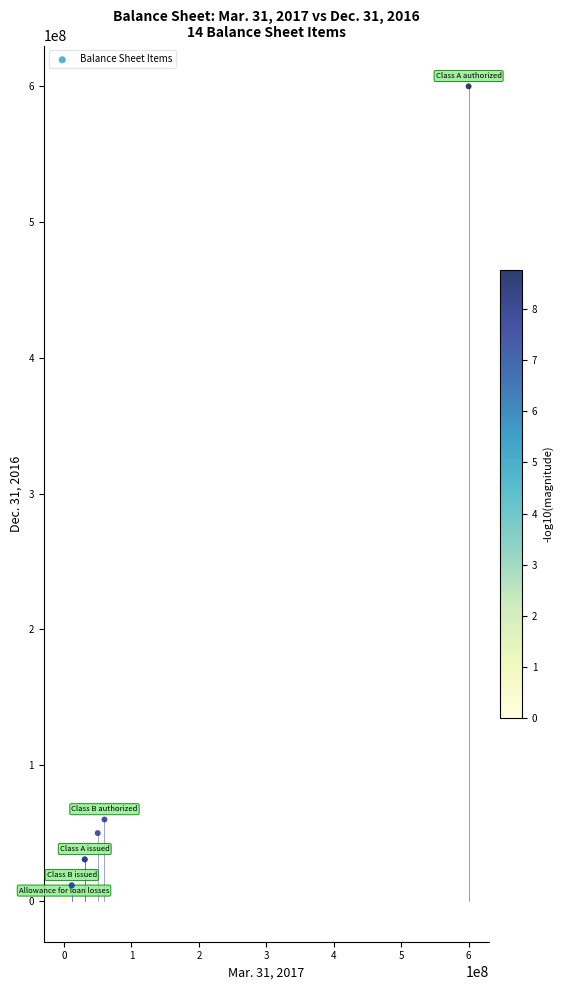

What Y value in the scatter plot is closest to 300000000?

60000000.0